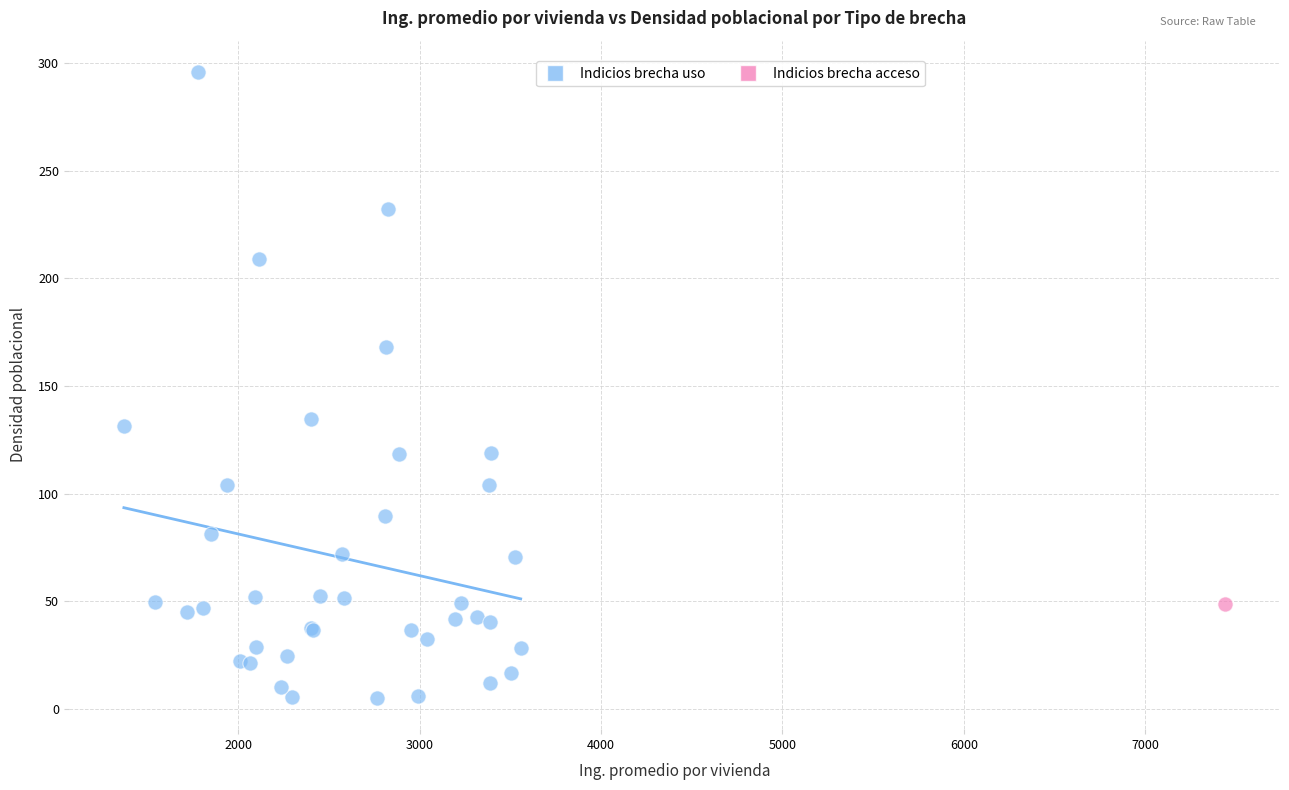

What are all the series names shown in the legend?

Indicios brecha uso, Indicios brecha acceso